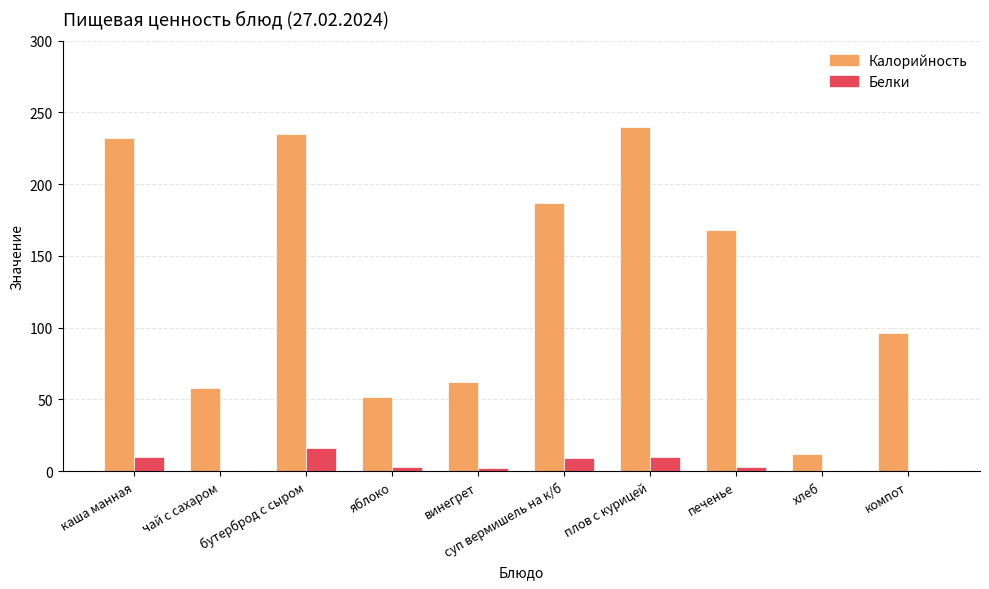

What are all the series names shown in the legend?

Калорийность, Белки